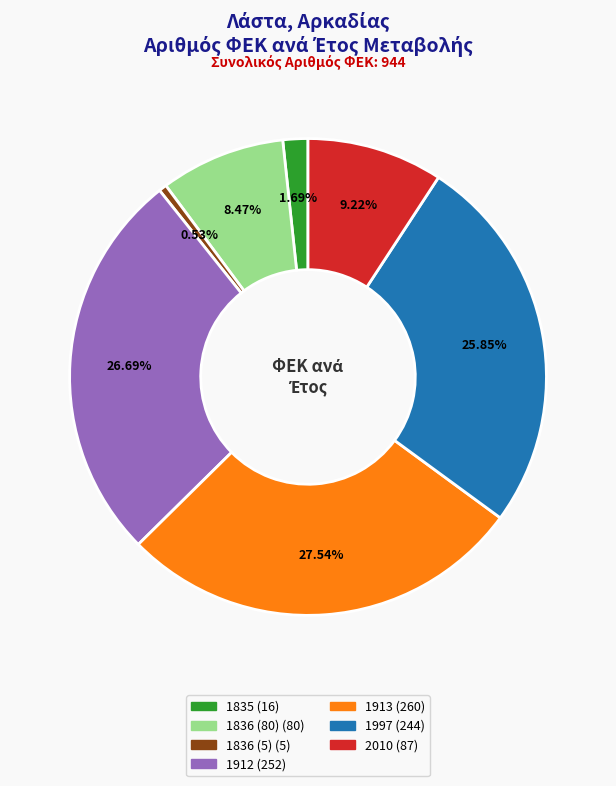

Which category has the biggest portion of the pie?

1913